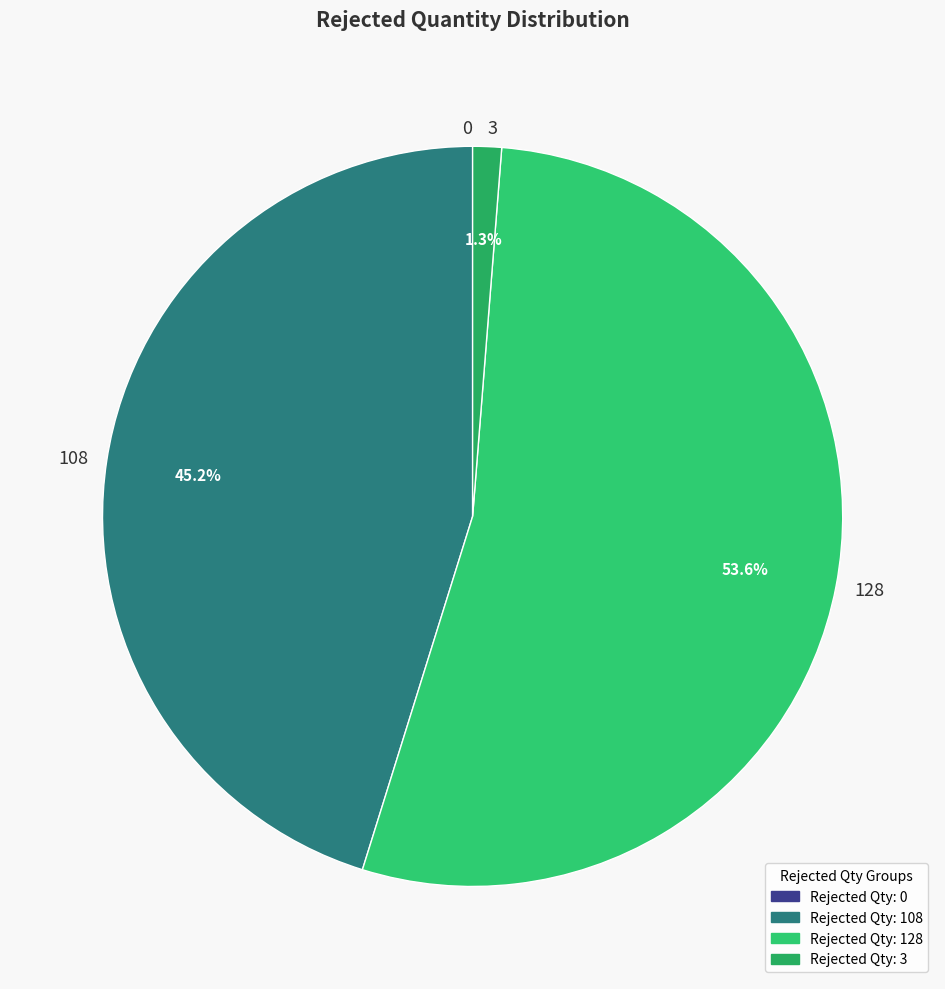

What percentage is NOT represented by 3?

98.7%